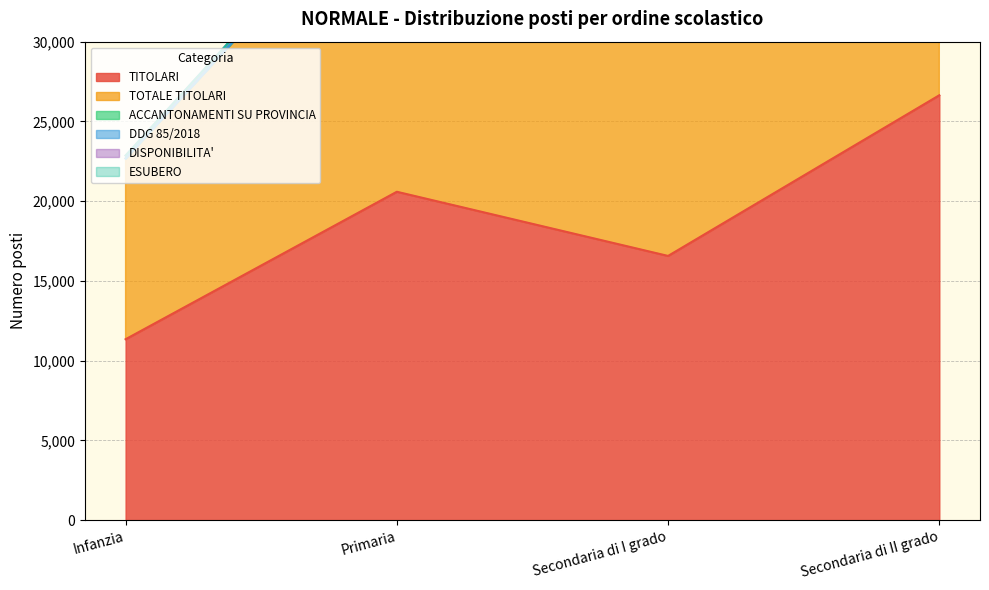

What is the spread (max minus min) of values at Secondaria di I grado?

16732